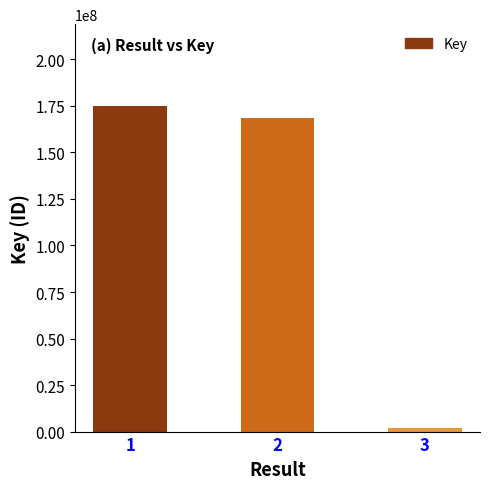

What is the smallest value displayed?

1933928